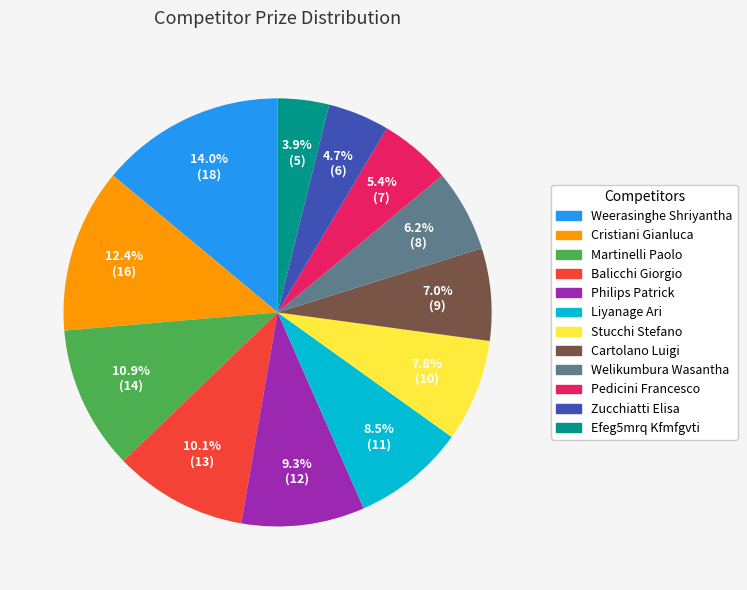

Combined, what portion of the pie is Cristiani Gianluca and Balicchi Giorgio?

22.5%